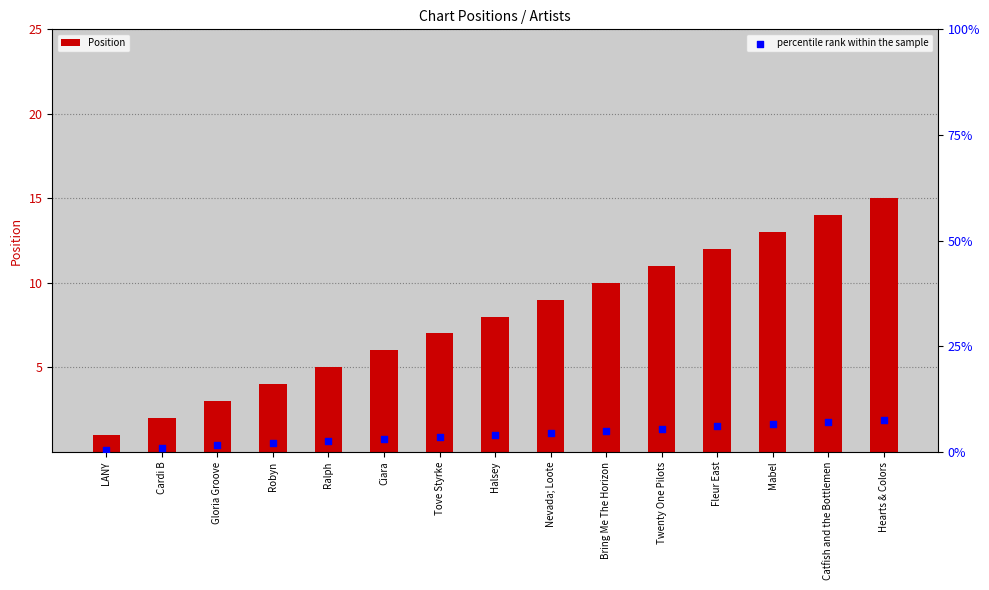

At how many categories does at least one series exceed 12?

3